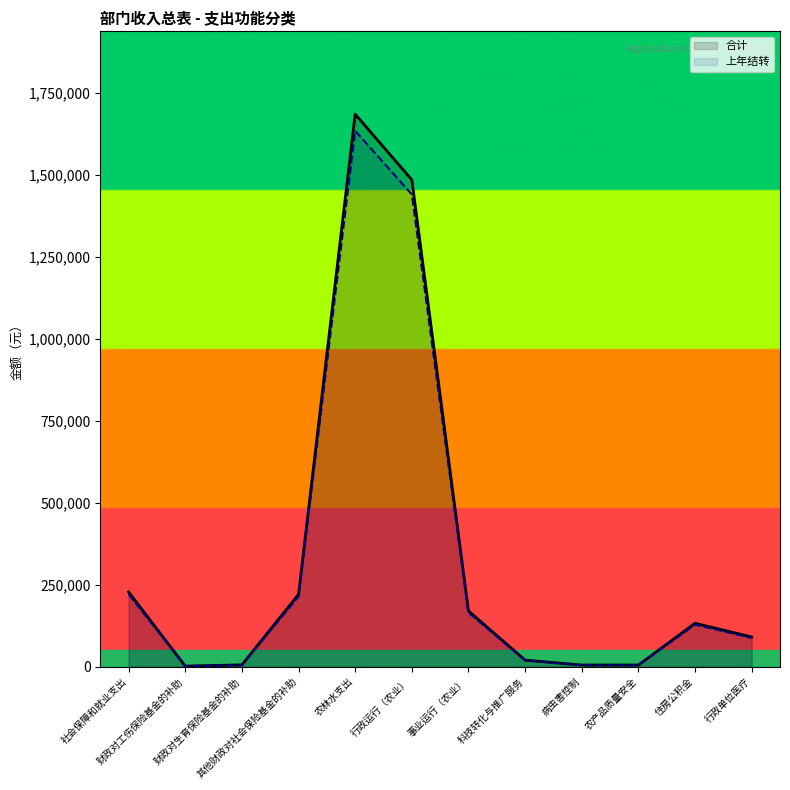

At which label does 合计 first exceed 128342?

社会保障和就业支出